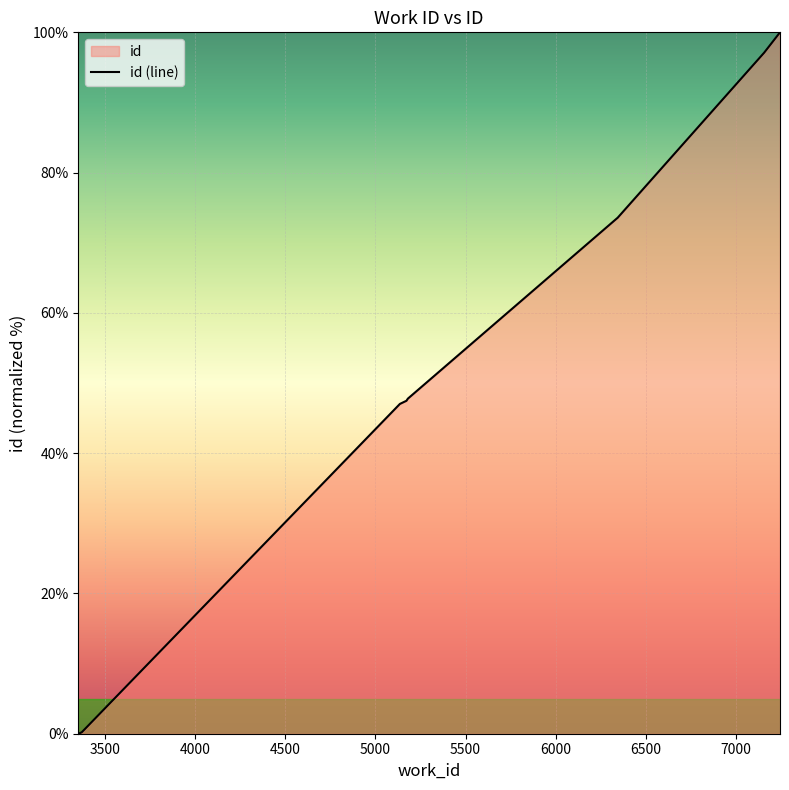

How many categories are shown in the chart?

10